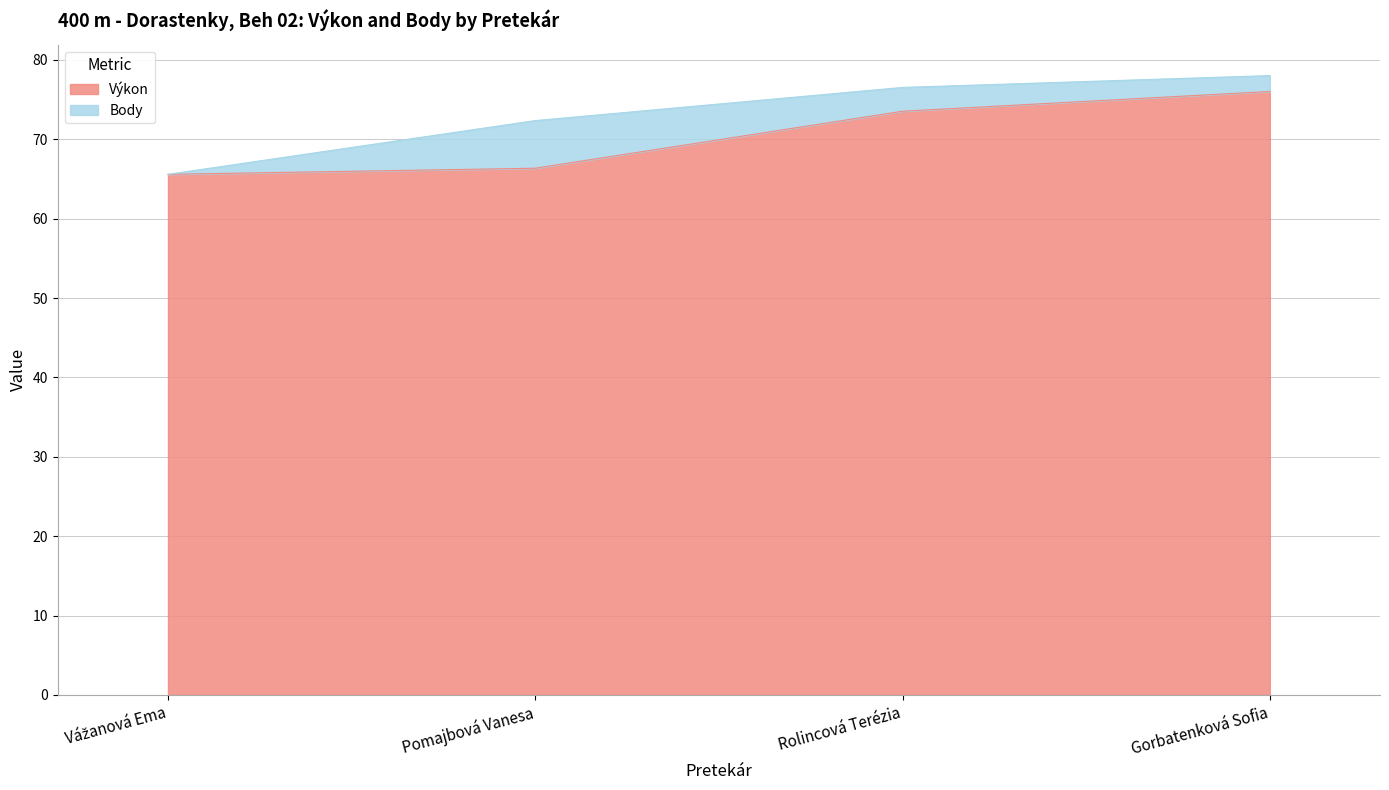

Reading left to right, extract all data points from this chart.

Vážanová Ema=65.6	Pomajbová Vanesa=66.4	Rolincová Terézia=73.5	Gorbatenková Sofia=76.0